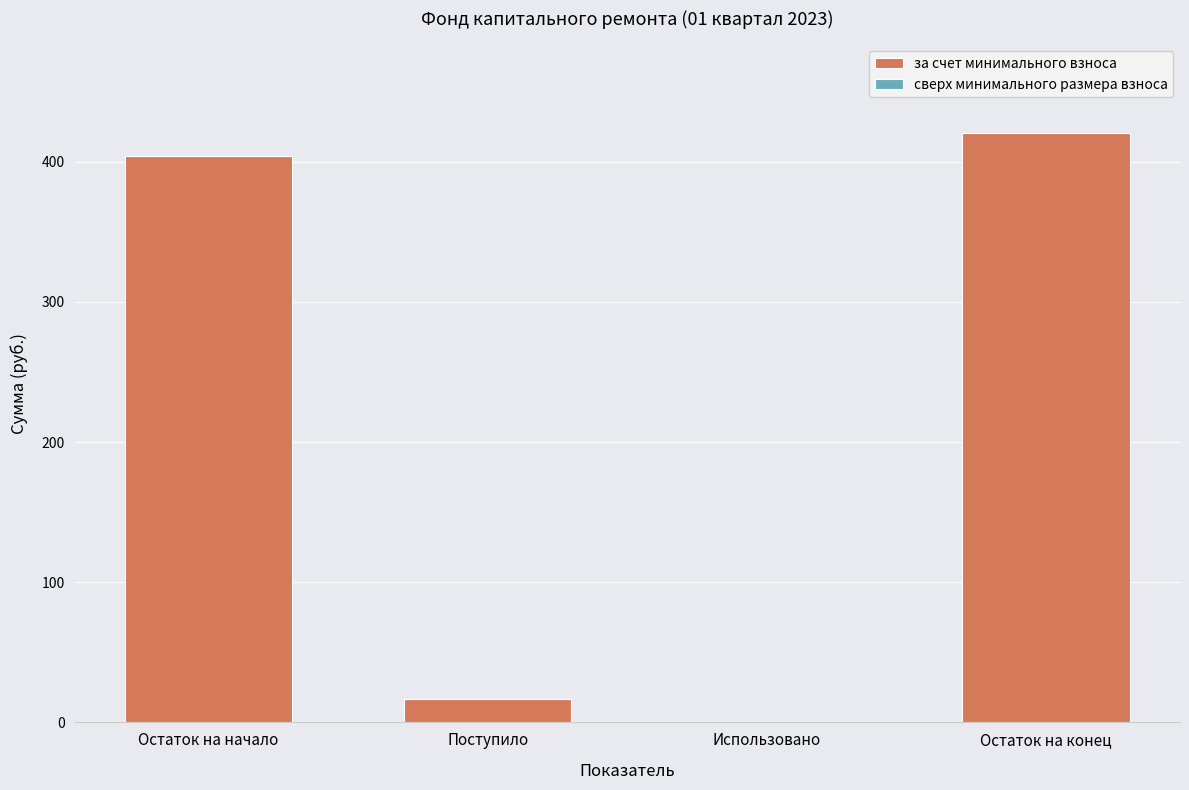

Reading right to left, what are all the values shown in this chart?

Остаток на конец=420.8	Использовано=0.0	Поступило=16.9	Остаток на начало=403.9